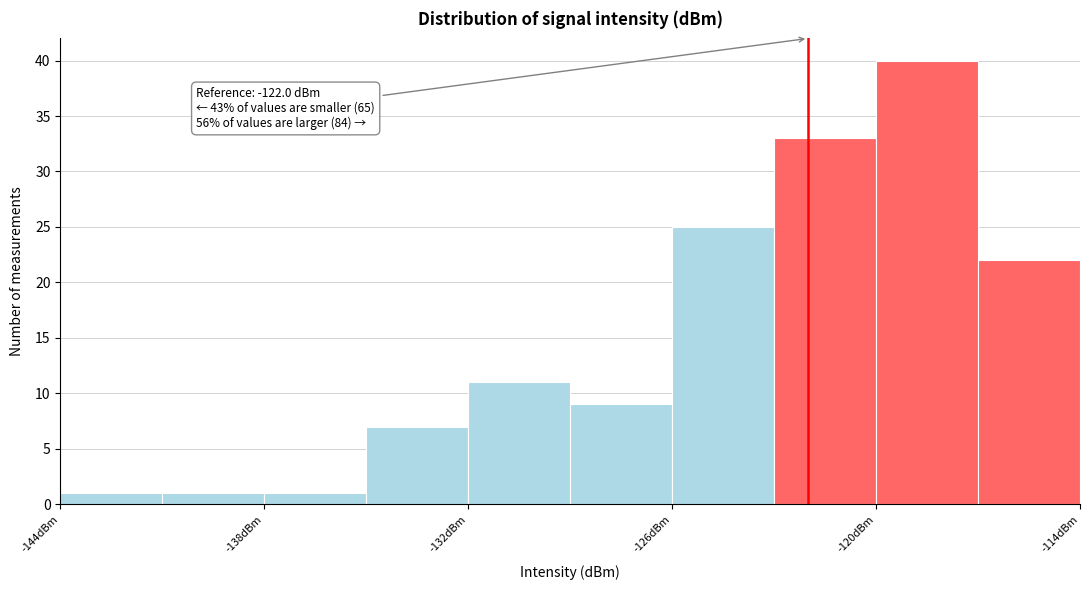

Around what value on the x-axis is the tallest bar? Give the approximate position of its centre, as read against the axis.

-118